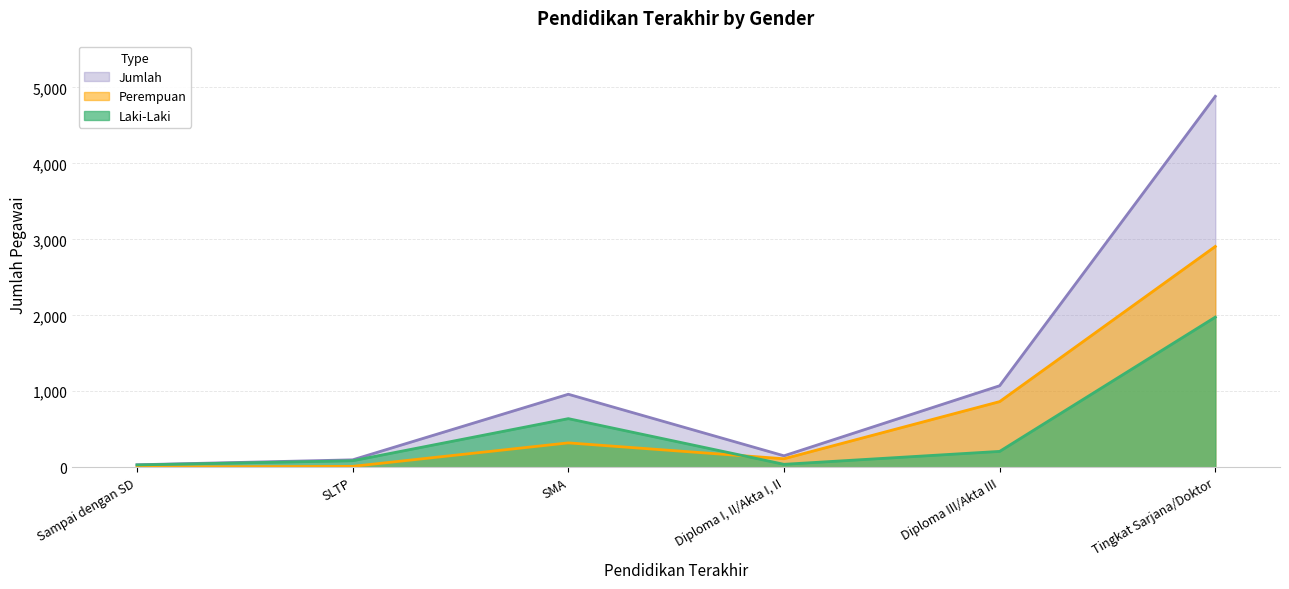

How many data points in Laki-Laki are less than 209?

3